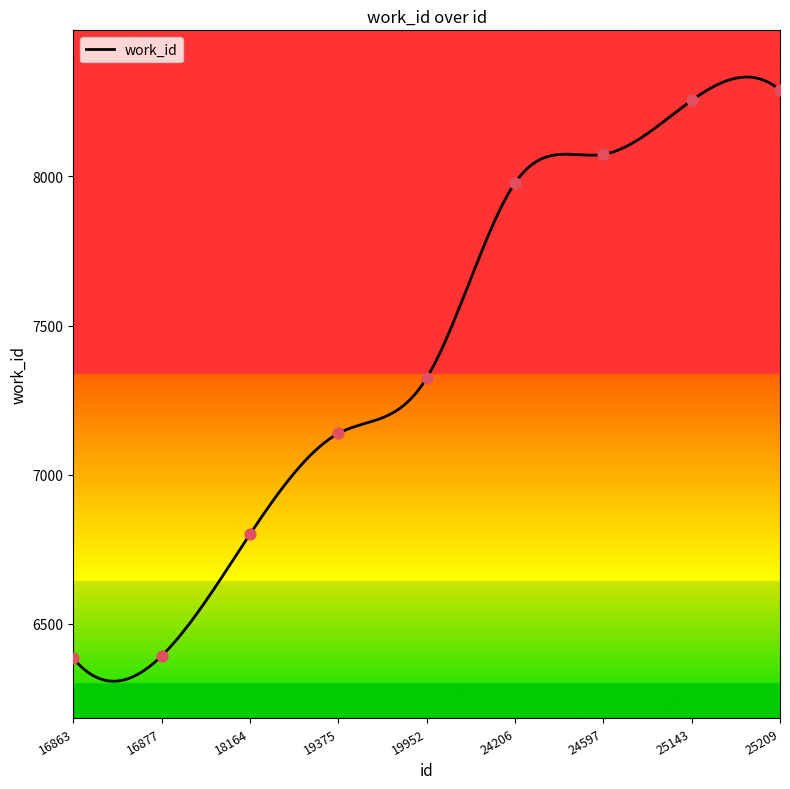

Between 18164 and 16877, which is larger?

18164